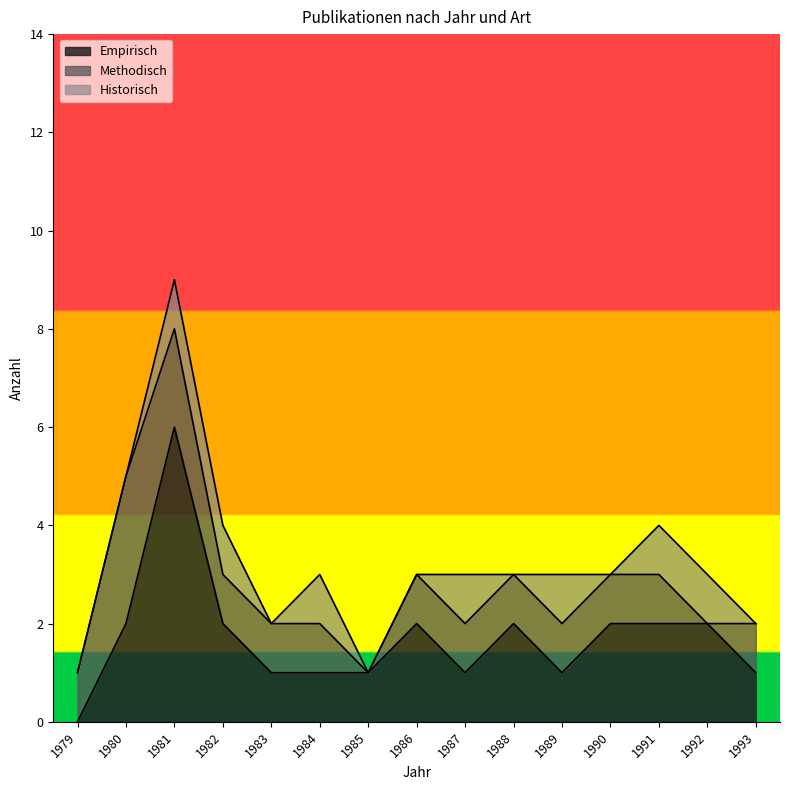

What is the total value across all series at 1990?

3